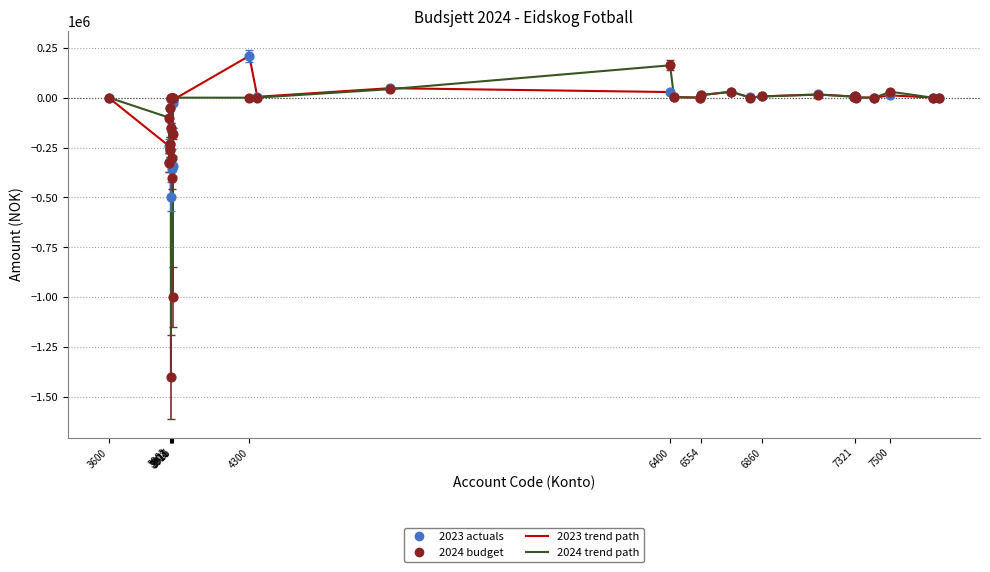

What is the minimum value shown in the chart?

-1400000.0